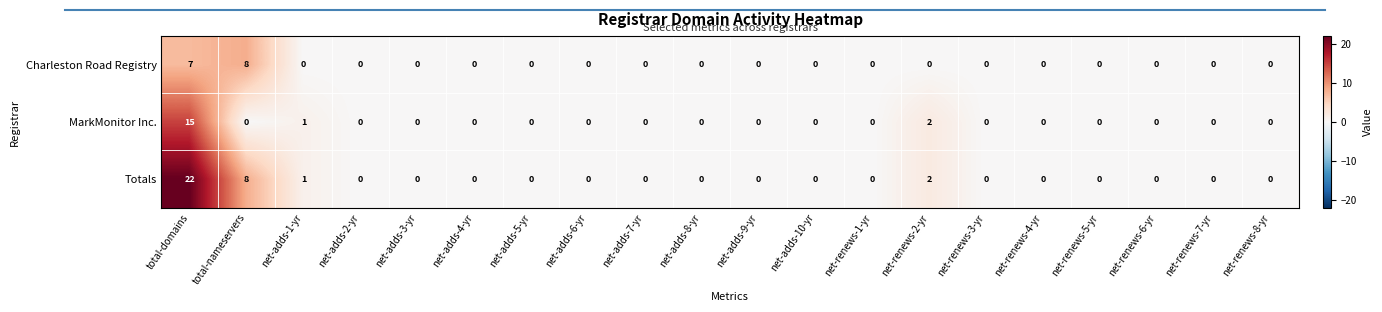

What is the highest value of the Totals series?

22